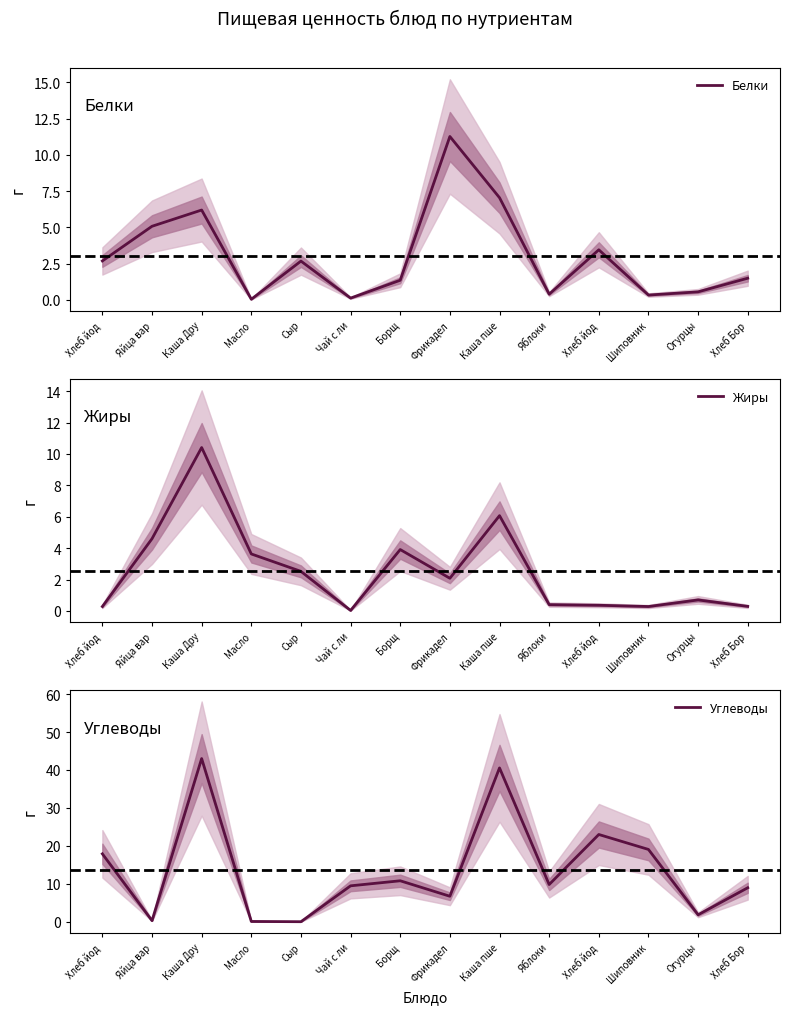

What is the difference between the highest and lowest values at Хлеб йод?

17.6